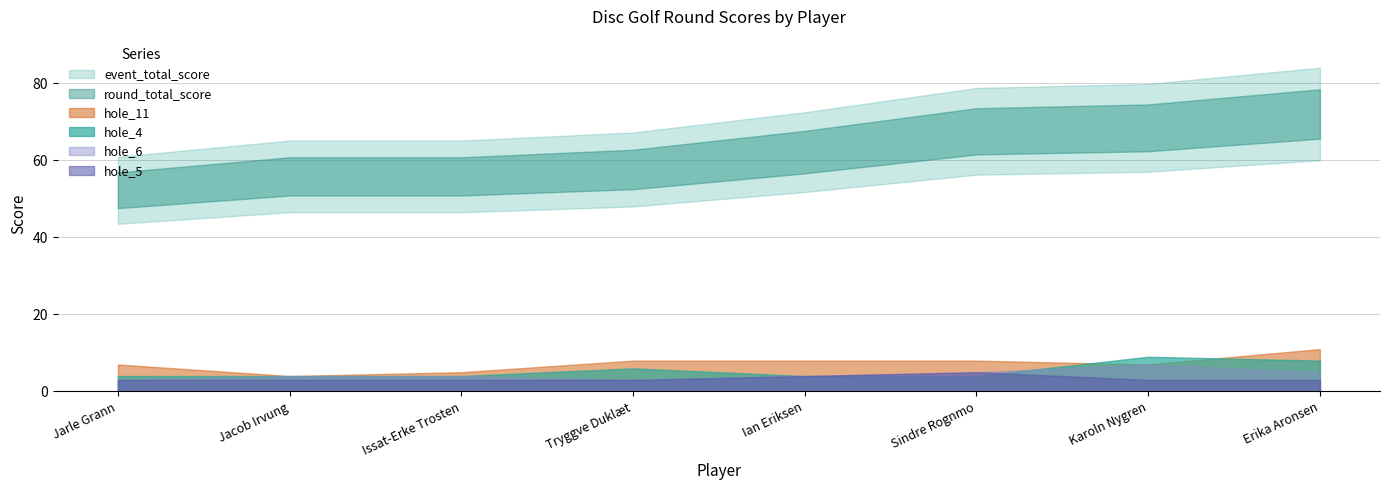

Reading right to left, list all the values displayed in this chart.

event_total_score: Erika Aronsen=80	Karoln Nygren=76	Sindre Rognmo=75	Ian Eriksen=69	Tryggve Duklæt=64	Issat-Erke Trosten=62	Jacob Irvung=62	Jarle Grann=58
round_total_score: Erika Aronsen=80	Karoln Nygren=76	Sindre Rognmo=75	Ian Eriksen=69	Tryggve Duklæt=64	Issat-Erke Trosten=62	Jacob Irvung=62	Jarle Grann=58
hole_11: Erika Aronsen=11	Karoln Nygren=7	Sindre Rognmo=8	Ian Eriksen=8	Tryggve Duklæt=8	Issat-Erke Trosten=5	Jacob Irvung=4	Jarle Grann=7
hole_4: Erika Aronsen=8	Karoln Nygren=9	Sindre Rognmo=4	Ian Eriksen=4	Tryggve Duklæt=6	Issat-Erke Trosten=4	Jacob Irvung=4	Jarle Grann=4
hole_6: Erika Aronsen=5	Karoln Nygren=7	Sindre Rognmo=5	Ian Eriksen=4	Tryggve Duklæt=3	Issat-Erke Trosten=4	Jacob Irvung=4	Jarle Grann=3
hole_5: Erika Aronsen=3	Karoln Nygren=3	Sindre Rognmo=5	Ian Eriksen=4	Tryggve Duklæt=3	Issat-Erke Trosten=3	Jacob Irvung=3	Jarle Grann=3